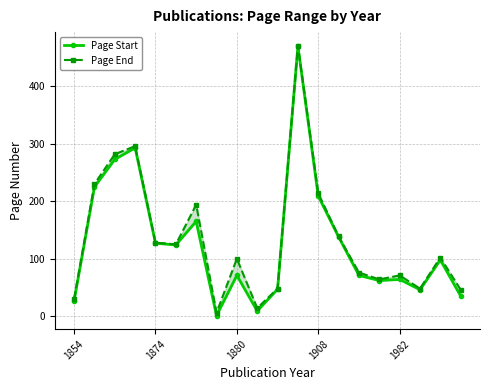

The value of Page End at 5 is 43. True or false?

False